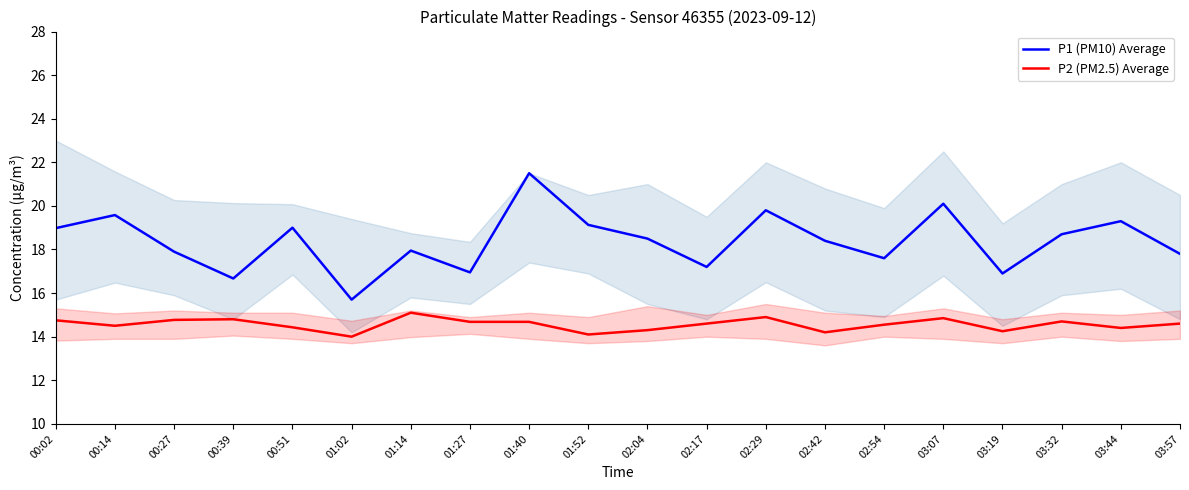

What is the approximate value of P1 (PM10) Average at 01:14?

17.9